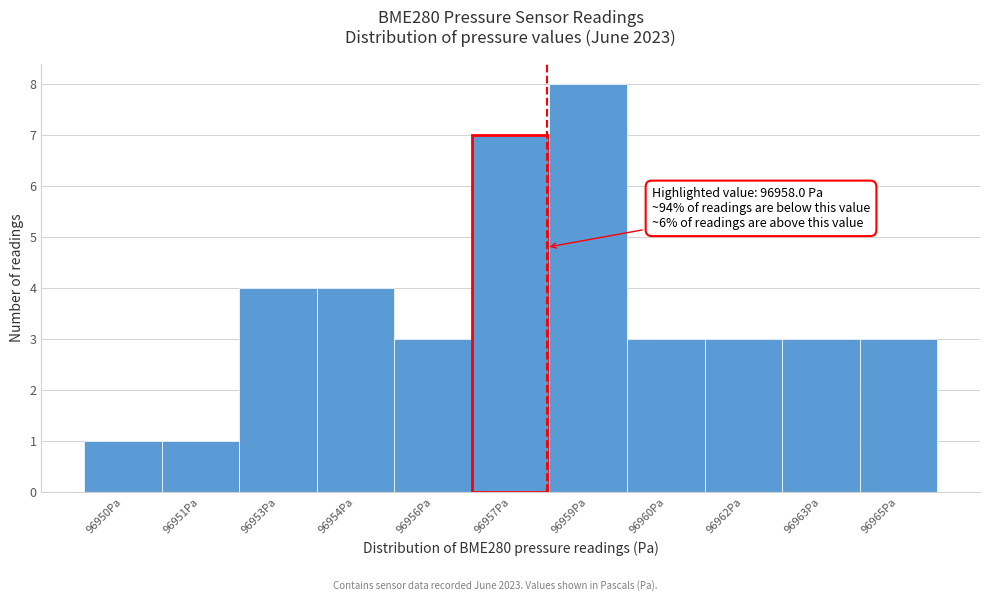

Reading right to left, transcribe all the data shown in this chart.

96965Pa=3	96963Pa=3	96962Pa=3	96960Pa=3	96959Pa=8	96957Pa=7	96956Pa=3	96954Pa=4	96953Pa=4	96951Pa=1	96950Pa=1